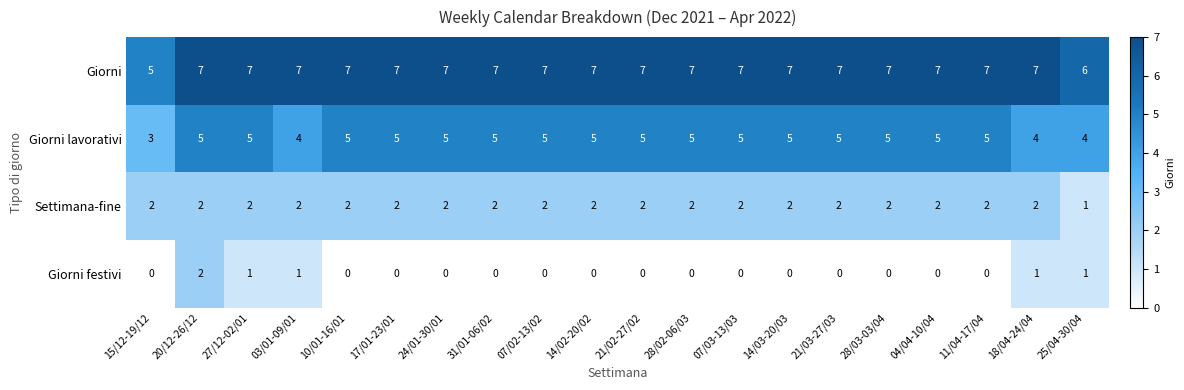

How many positive values does the Giorni festivi series have?

5